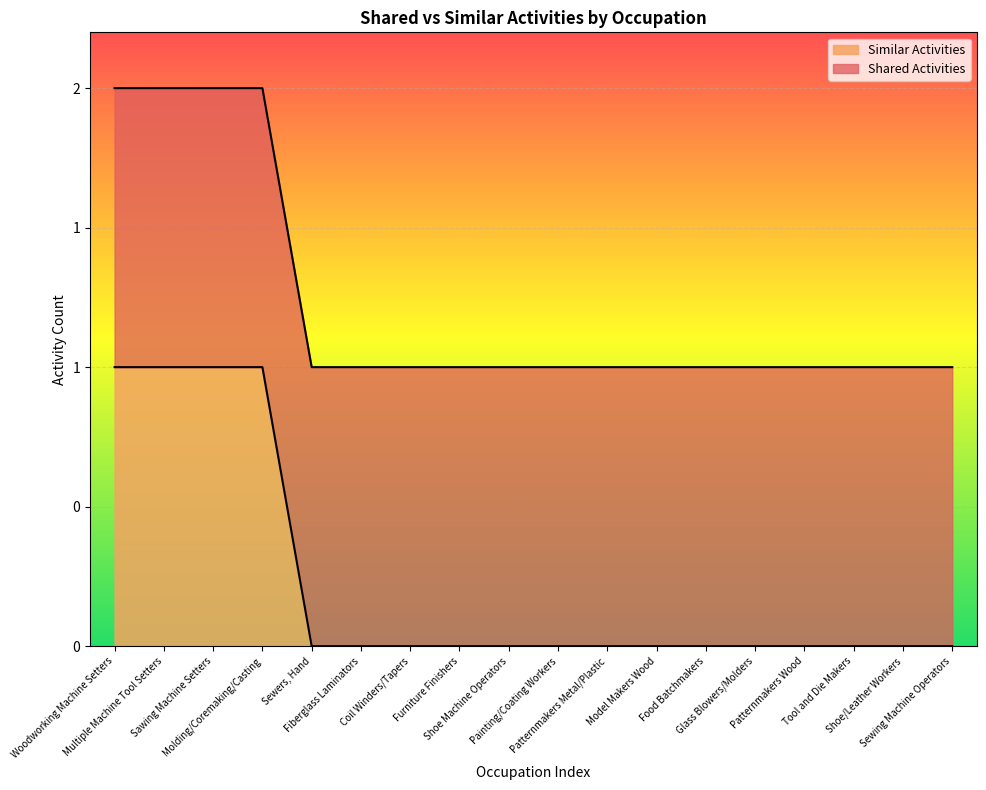

What is the label of the 6th point from the right?

Food Batchmakers